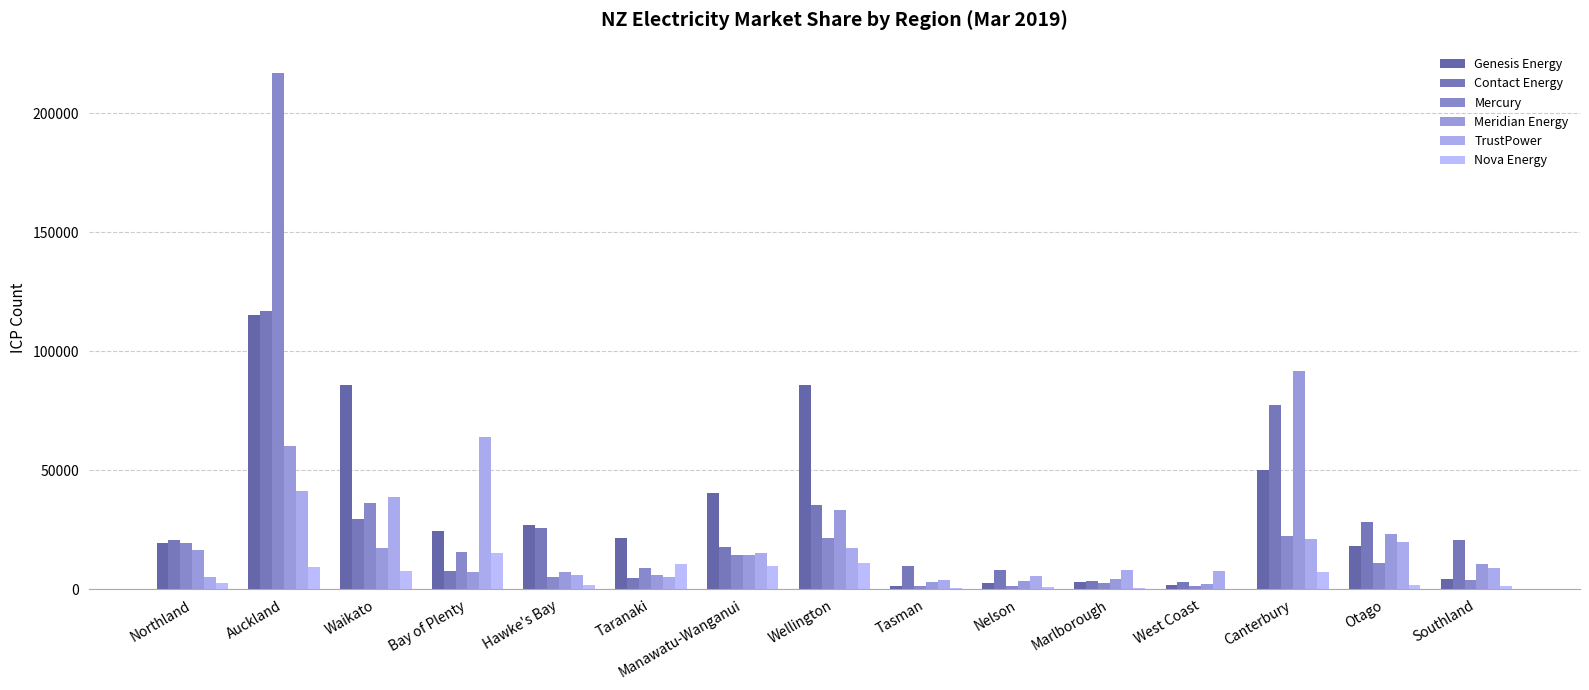

What is the difference between the maximum and second lowest values in the Mercury series?

215804